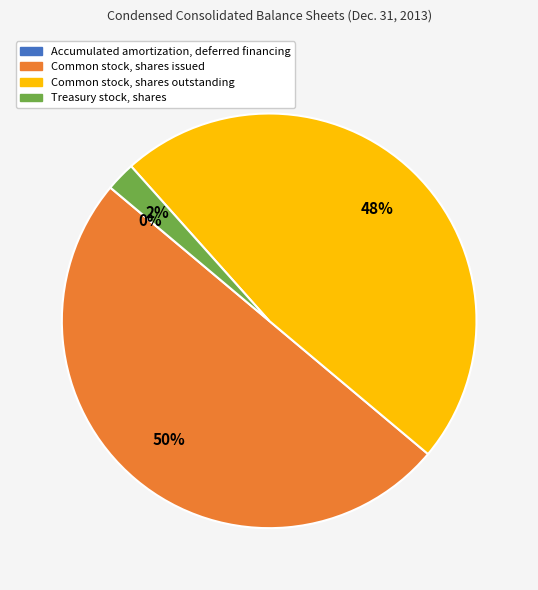

What is the largest slice in the pie chart?

Common stock, shares issued